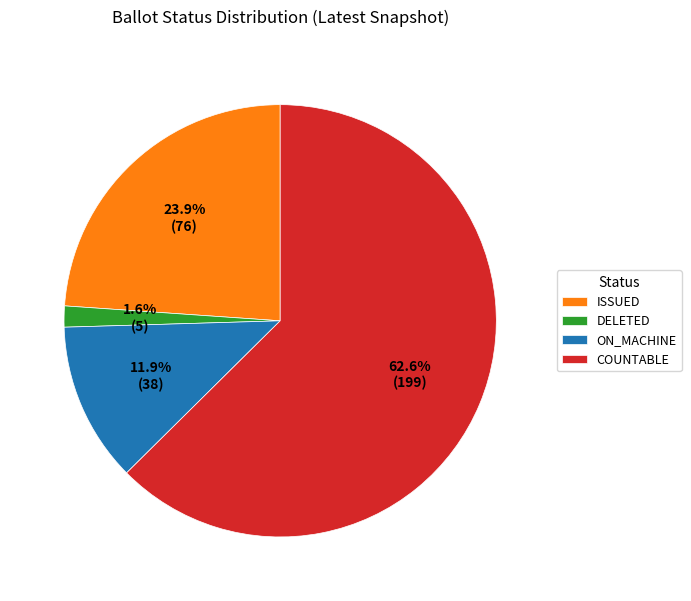

To the nearest percent, what is the difference between the ON_MACHINE and DELETED slice percentages?

10%